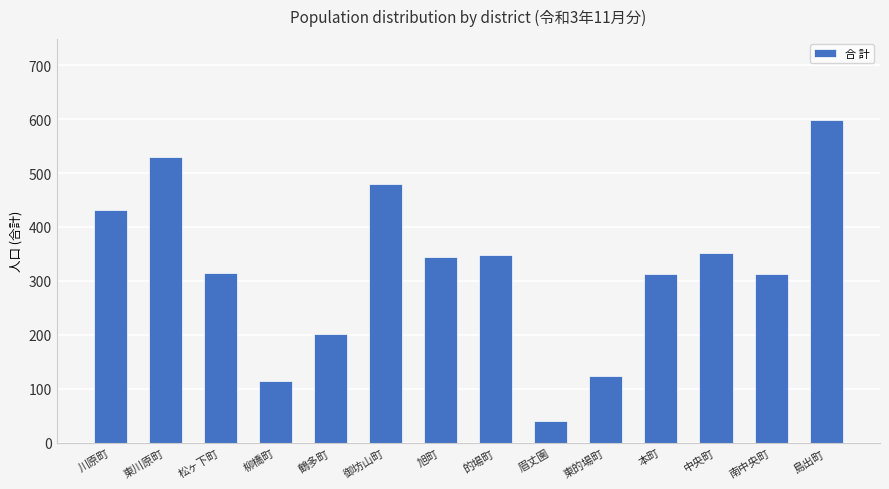

How many data points are less than 344?

7